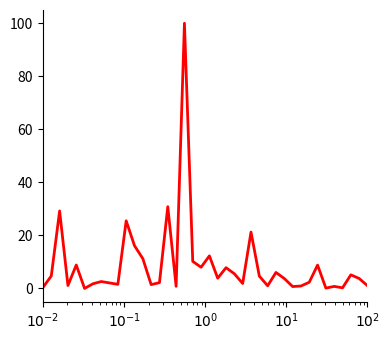

What is the maximum value shown in the chart?

100.0